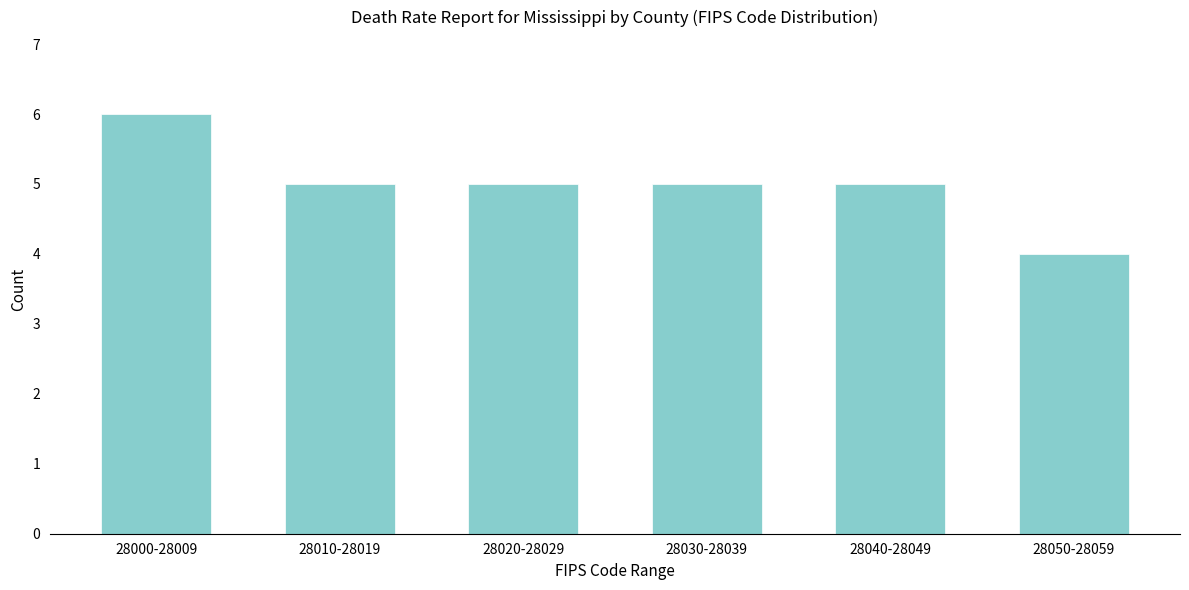

Reading left to right, extract all data points from this chart.

6	5	5	5	5	4